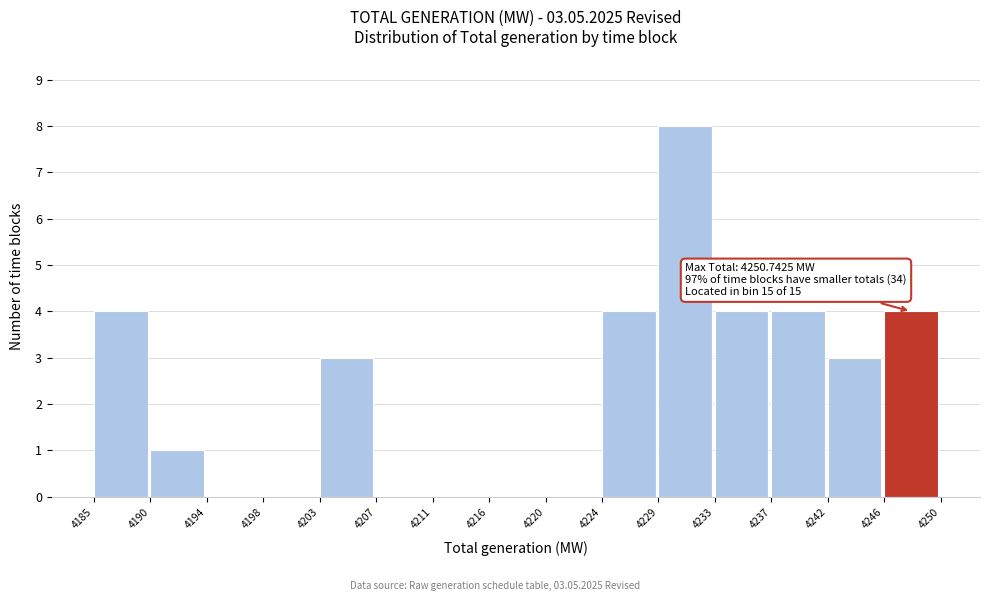

Reading left to right, list all the values displayed in this chart.

4185=4	4190=1	4194=0	4198=0	4203=3	4207=0	4211=0	4216=0	4220=0	4224=4	4229=8	4233=4	4237=4	4242=3	4246=4